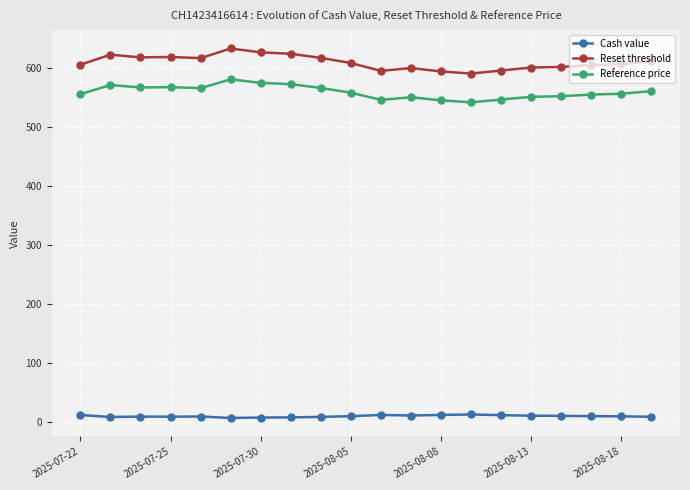

How many series are shown in this chart?

3